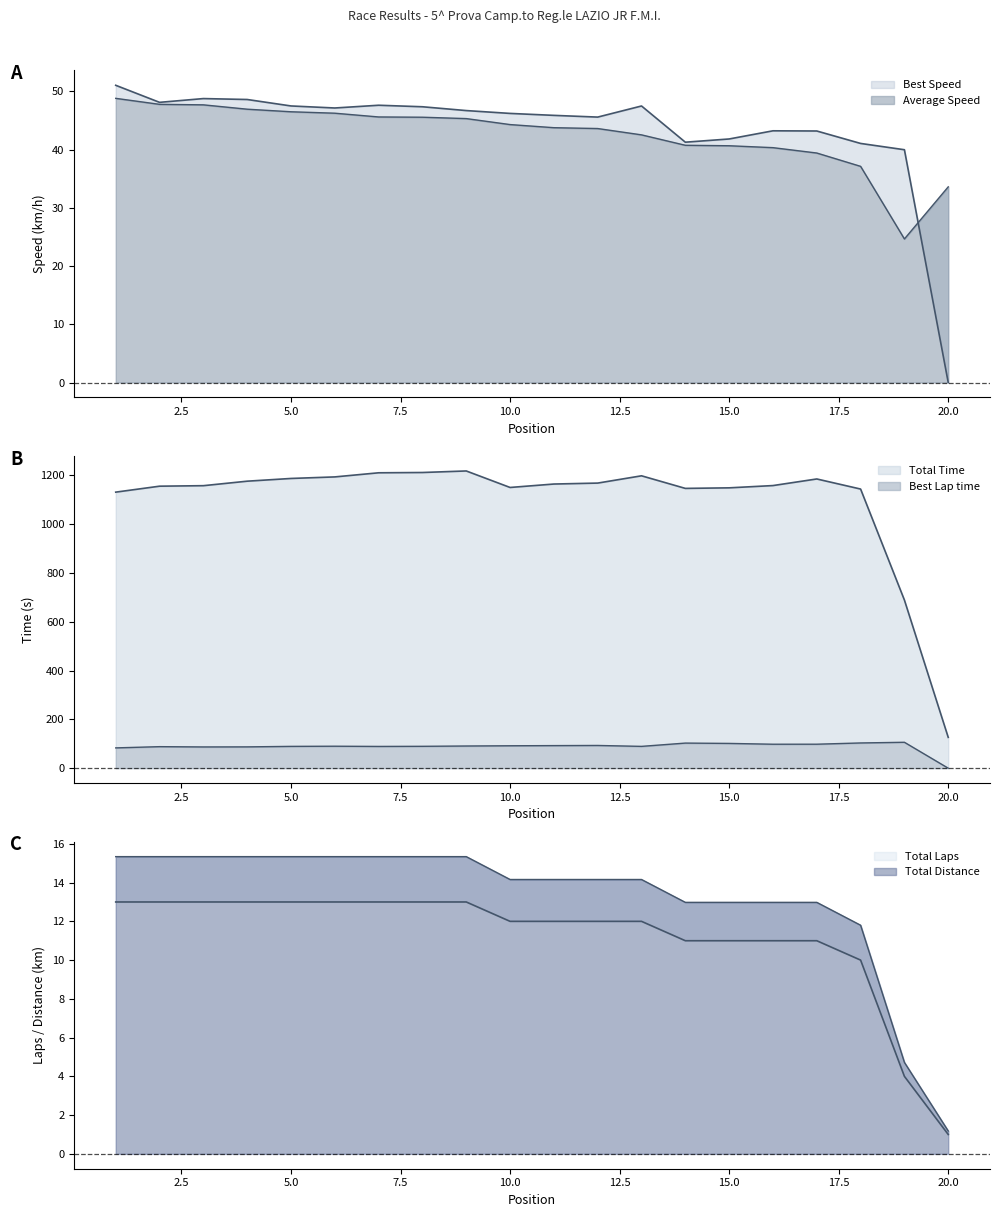

Which series has the largest total across all categories?

Total Time